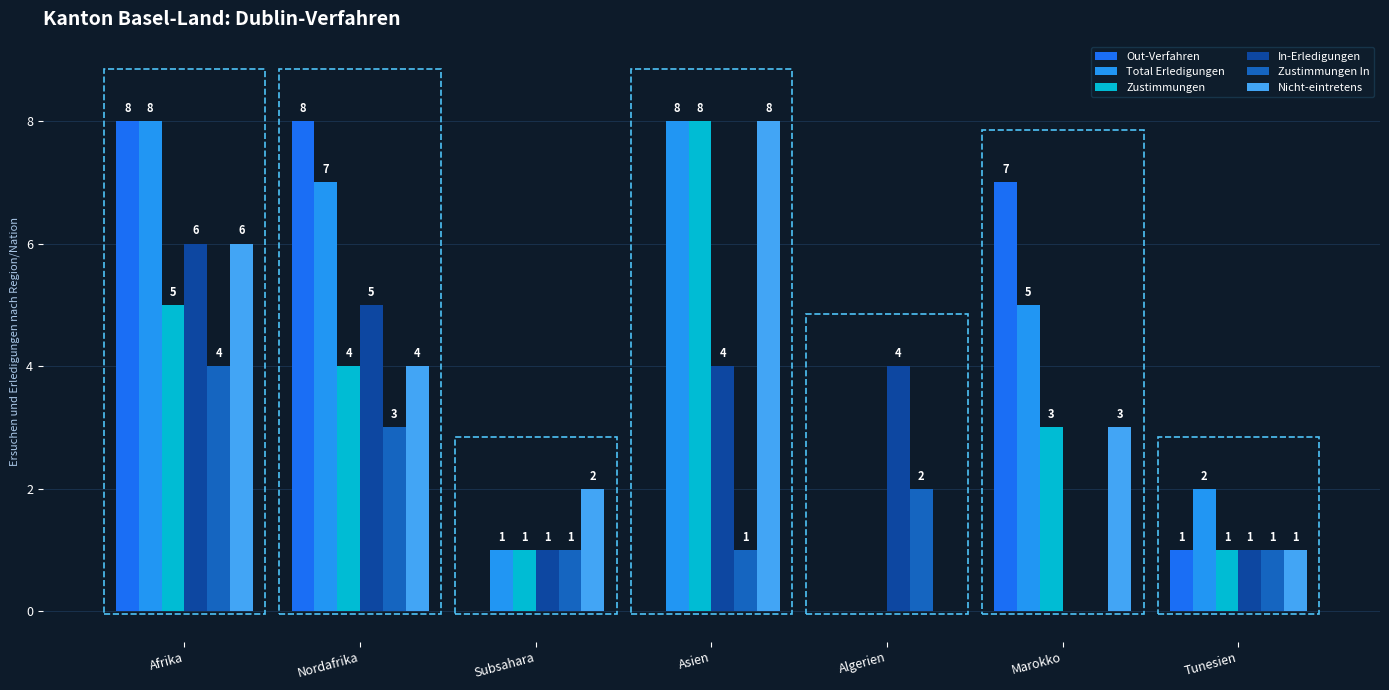

How many categories are shown in the chart?

7